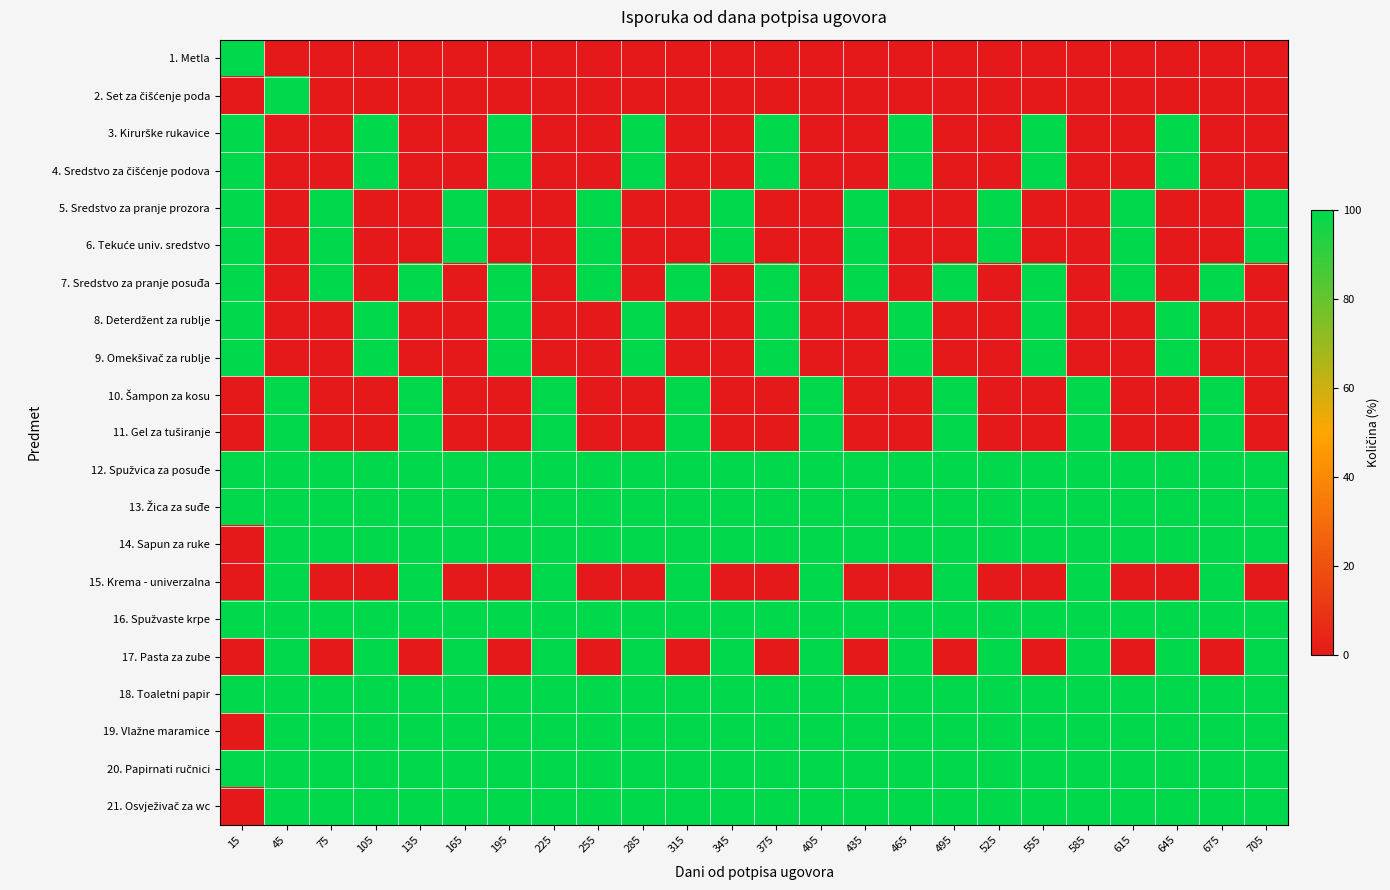

Between 285 and 675, which series saw the biggest shift?

3. Kirurške rukavice